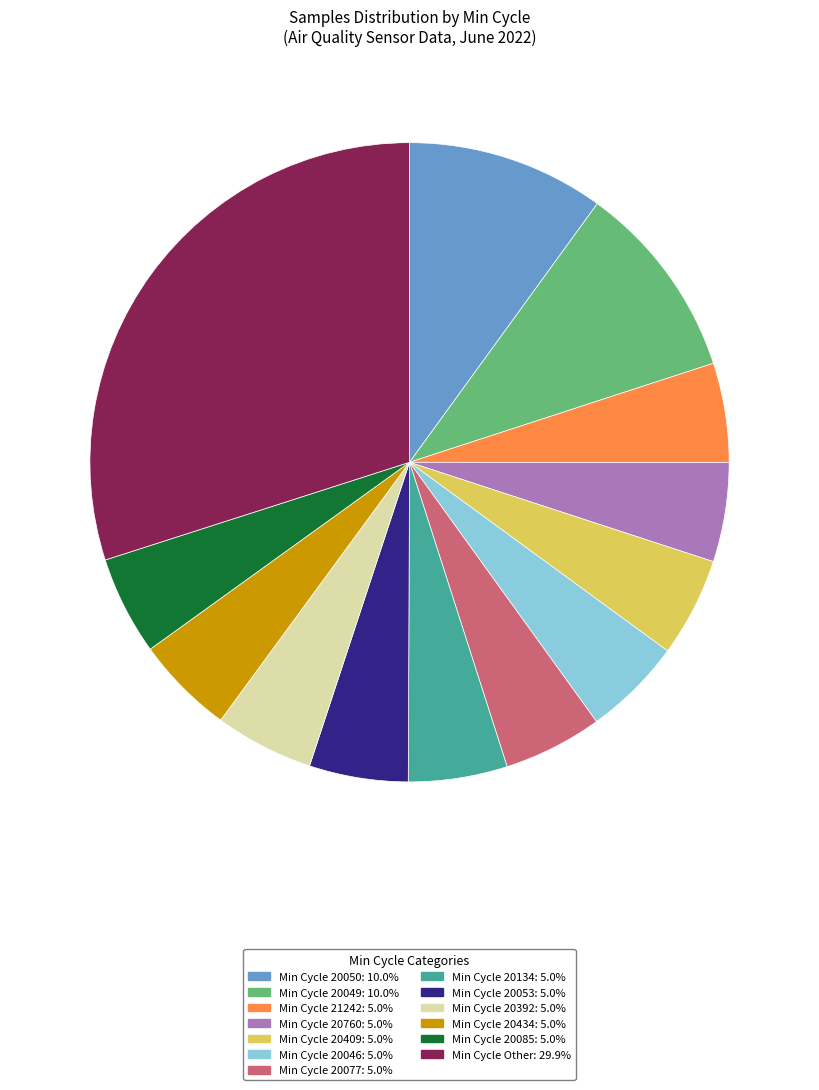

Combined, do Min Cycle 20392: 5.0% and Min Cycle 21242: 5.0% account for over 50%?

No